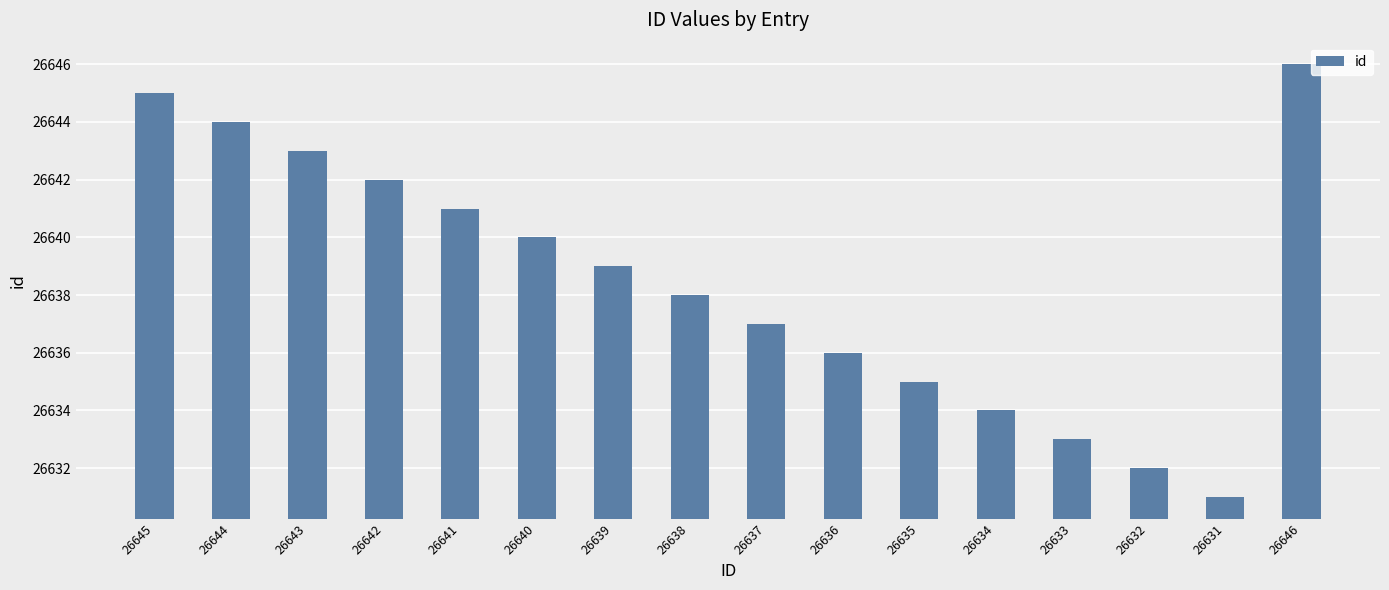

Between 26646 and 26645, which is larger?

26646